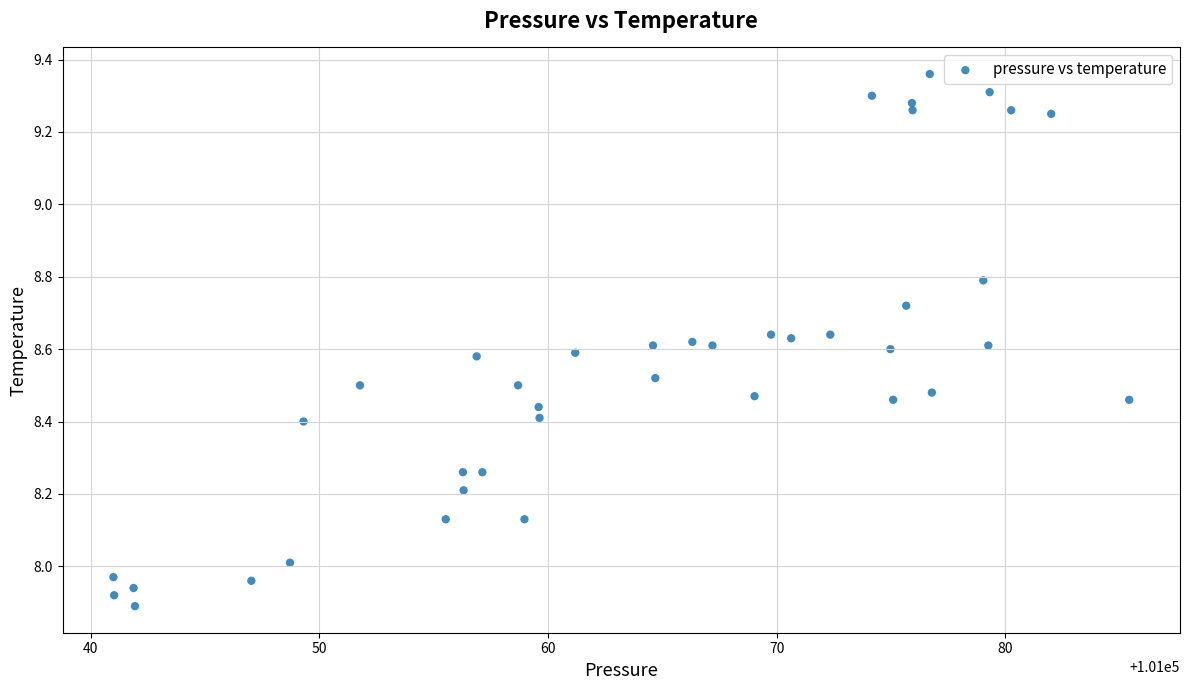

What is the range of X values (max minus min)?

44.4